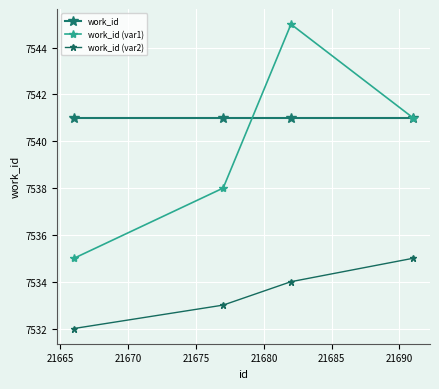

How many times do work_id and work_id (var1) cross each other?

1